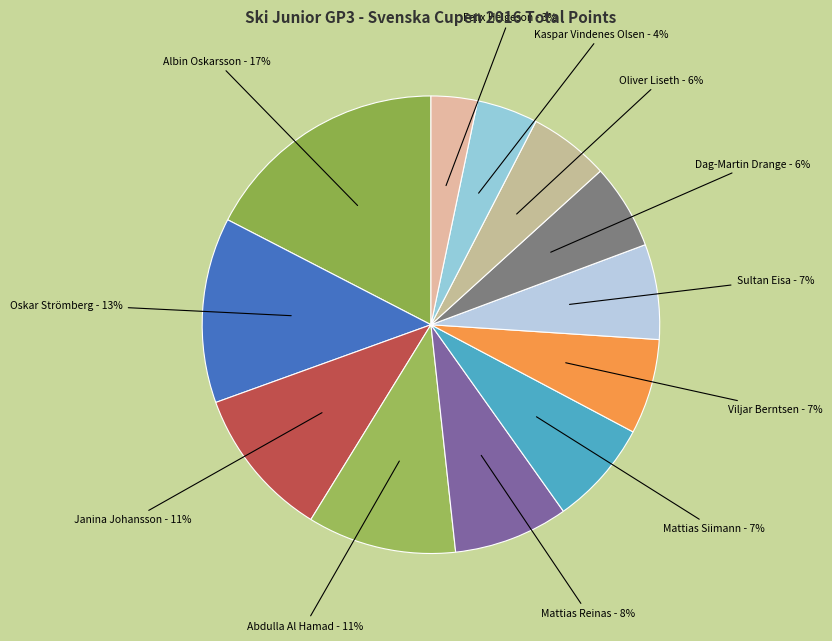

Is the sum of Abdulla Al Hamad and Albin Oskarsson greater than half?

No